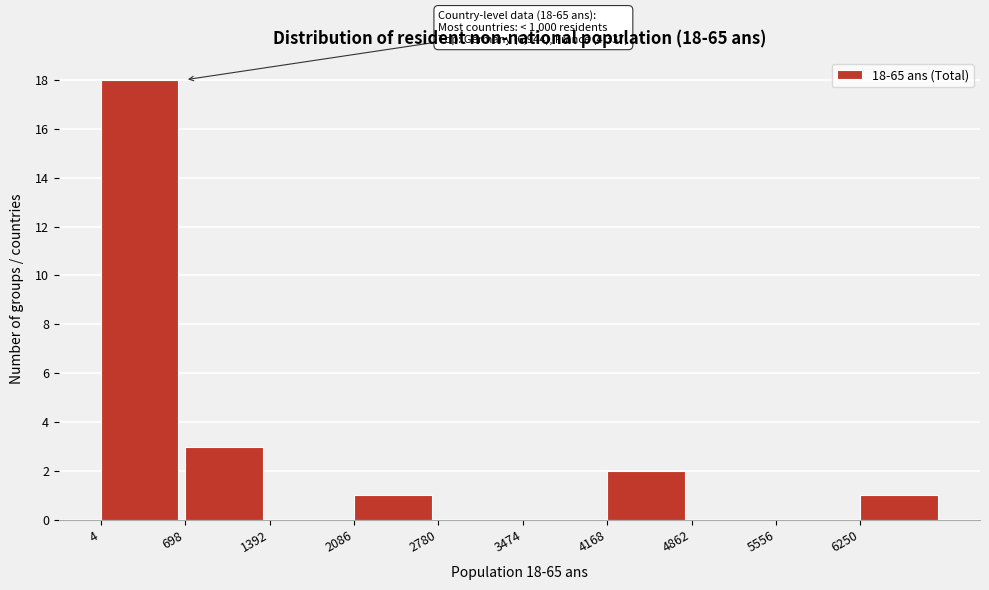

Over which range of the x-axis is the bar tallest?

0 to 700